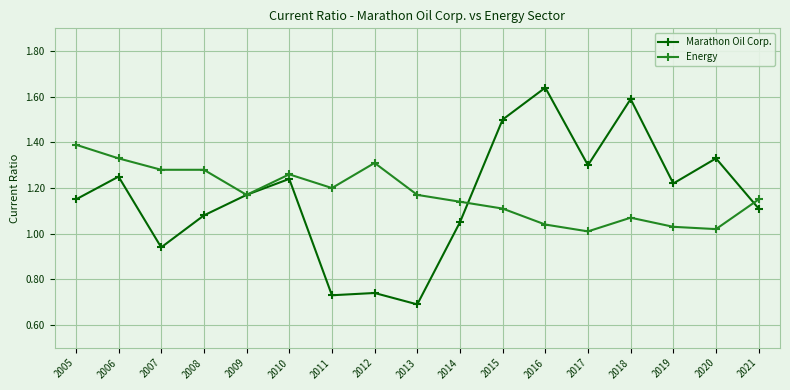

True or false: Energy and Marathon Oil Corp. cross at least once.

True